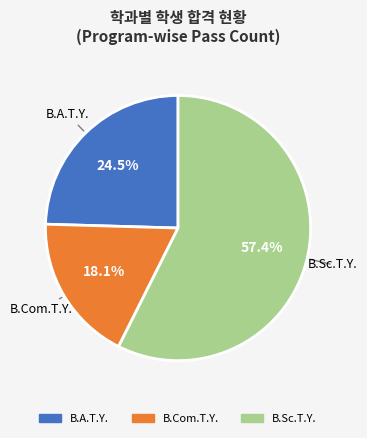

Does any single category account for the majority?

Yes